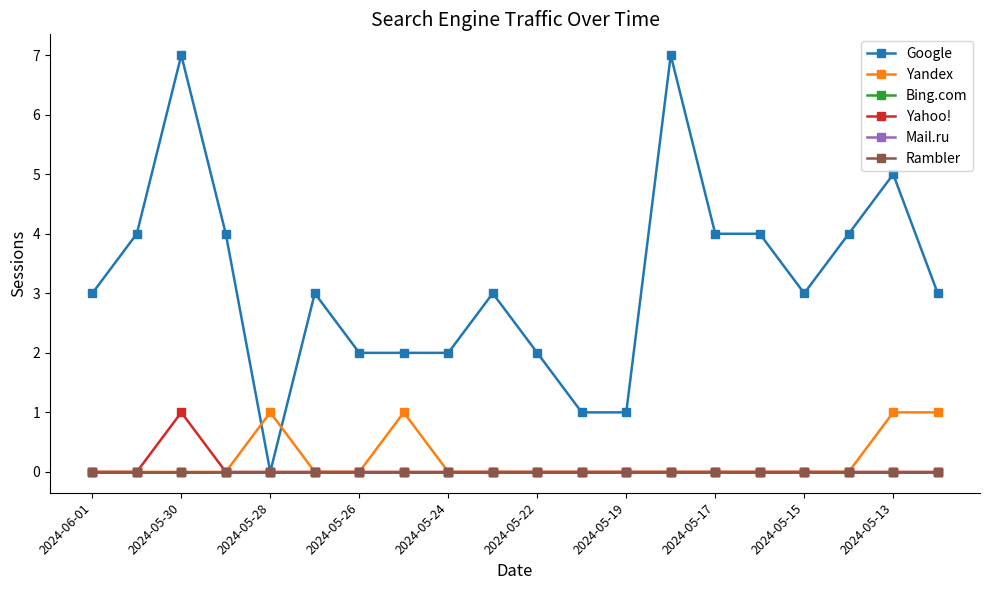

Does the chart have visible grid lines?

No